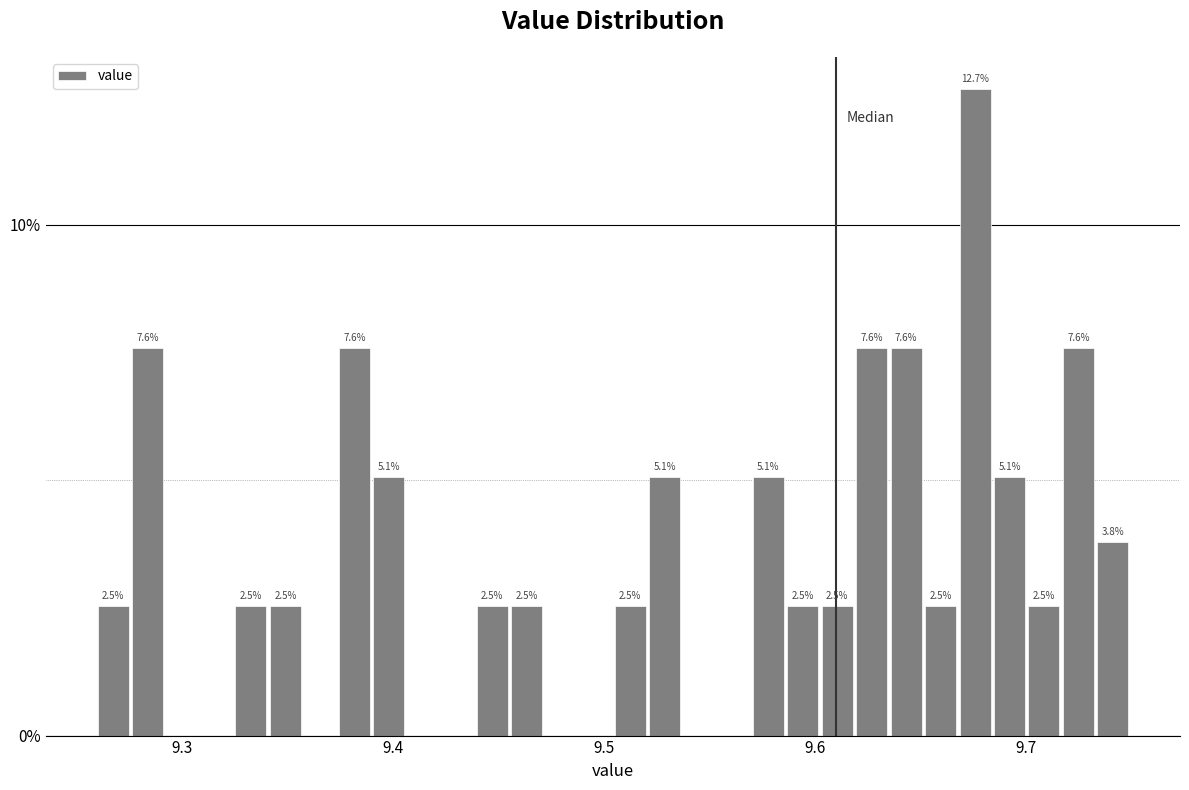

Around what value on the x-axis is the tallest bar? Give the approximate position of its centre, as read against the axis.

9.68